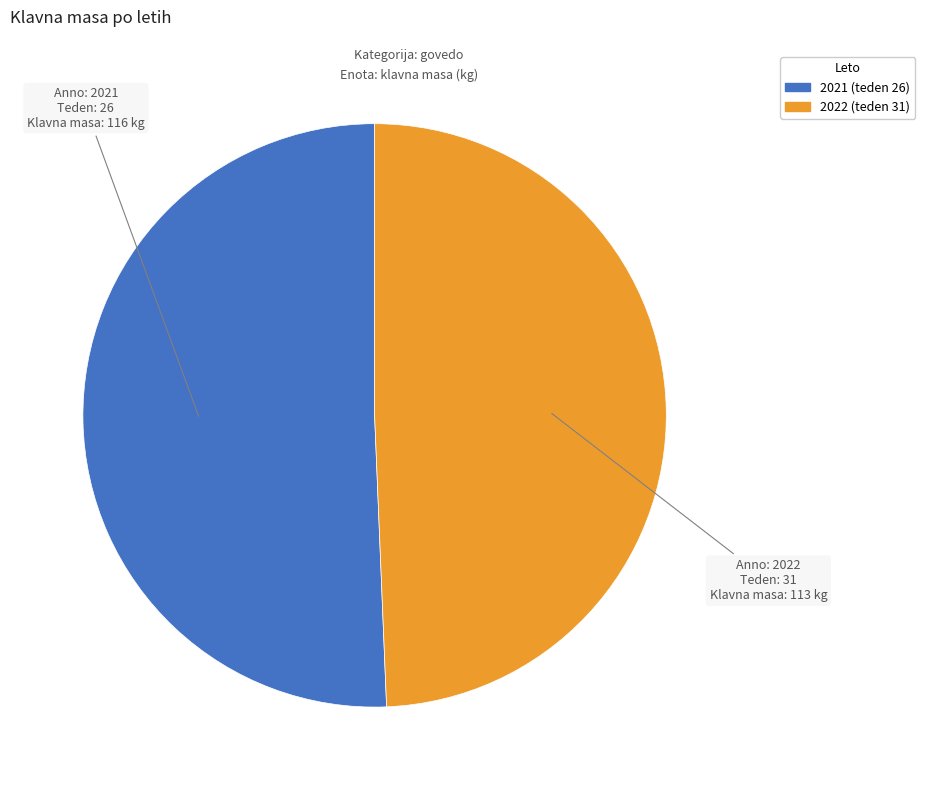

Does any single category account for the majority?

Yes